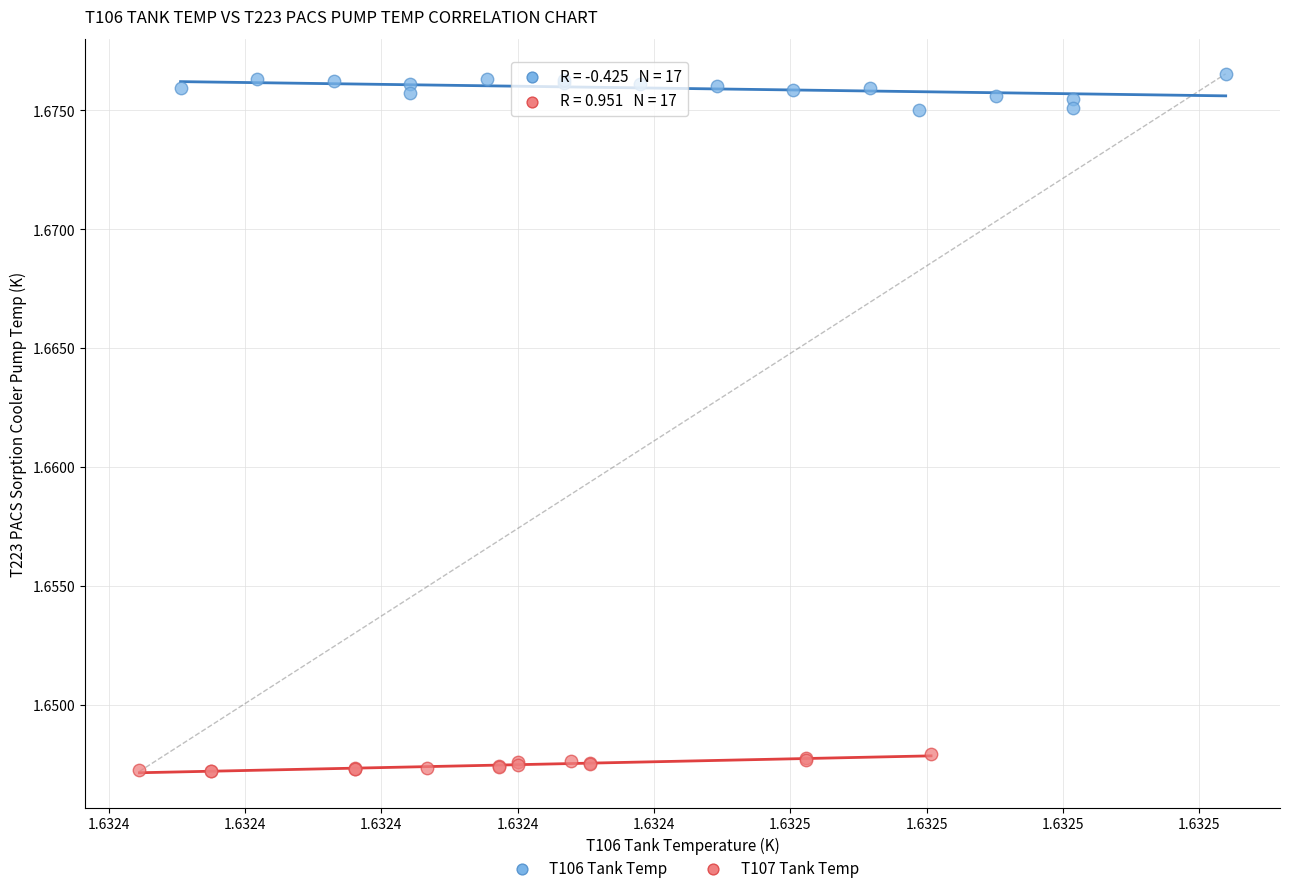

Which series has the largest Y range (max minus min)?

T106 Tank Temp